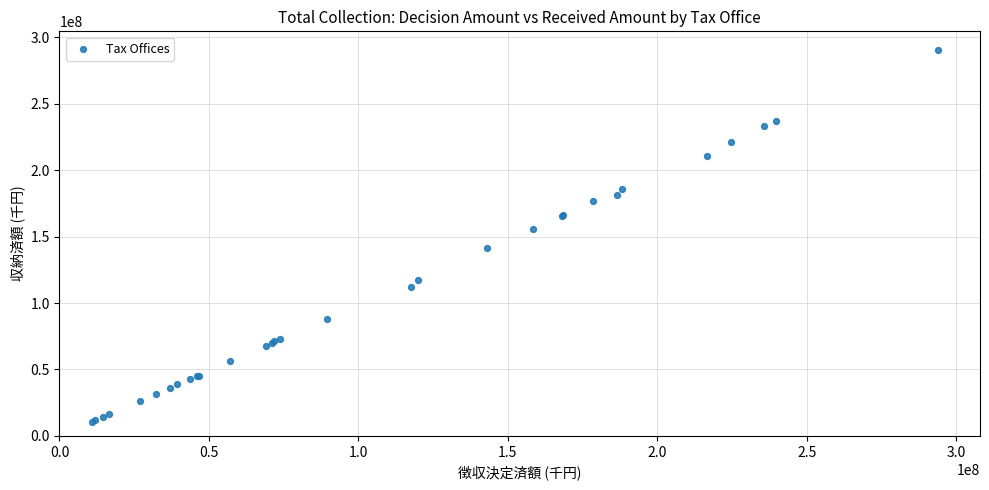

What Y value in the scatter plot is closest to 150586962?

156017210